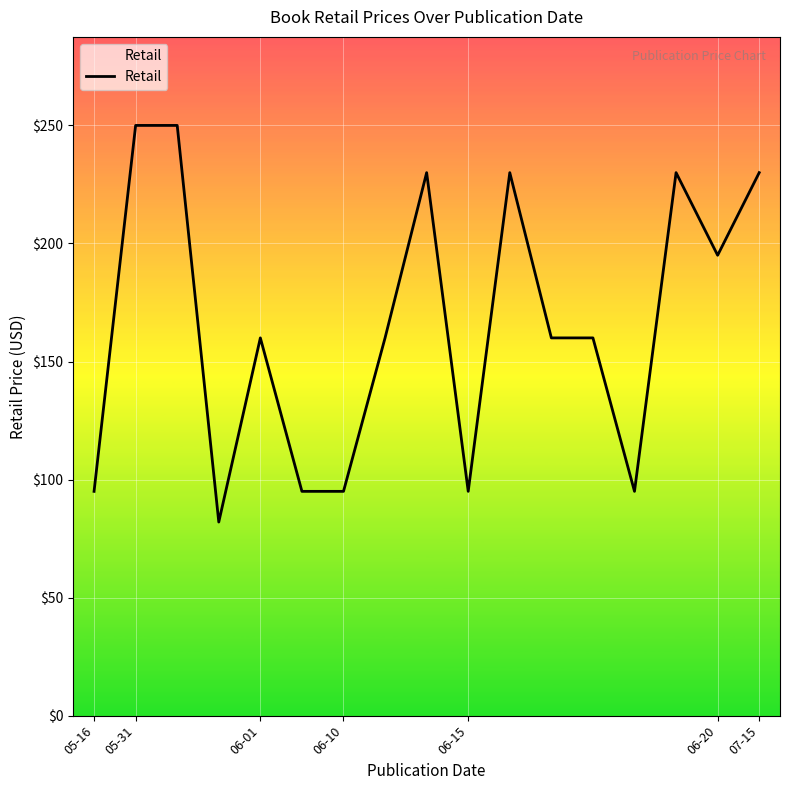

What is the difference between the maximum and second lowest values?

155